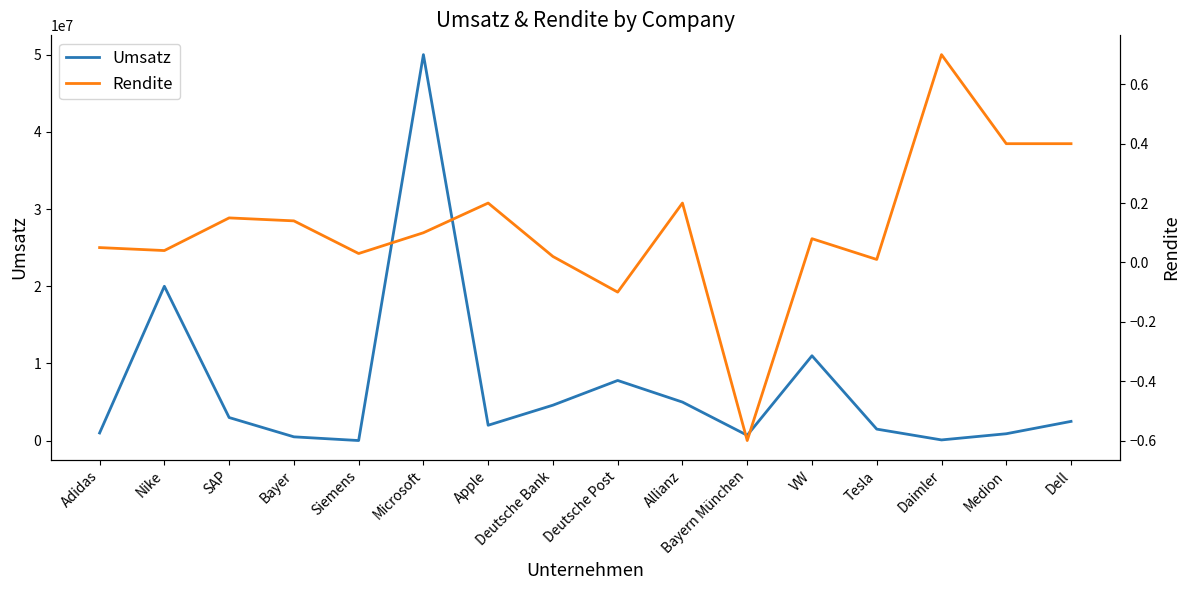

What is the difference between the highest and lowest values at Deutsche Post?

7800000.1